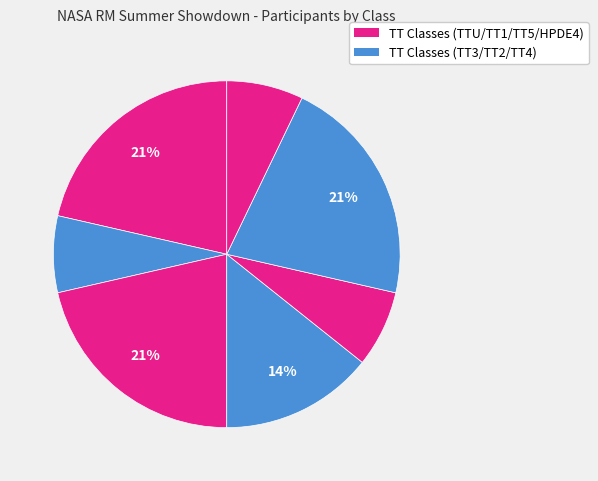

How many segments does this pie chart have?

7